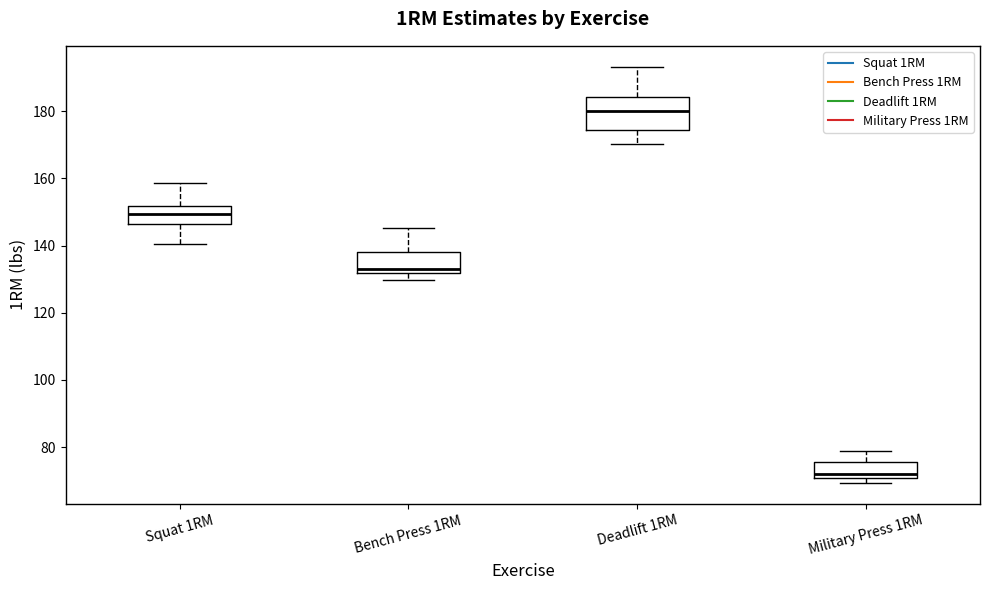

Where does the upper whisker of the box for Military Press 1RM end on the y-axis? The values are not printed on the chart, so give them approximately, as read against the axis.

78